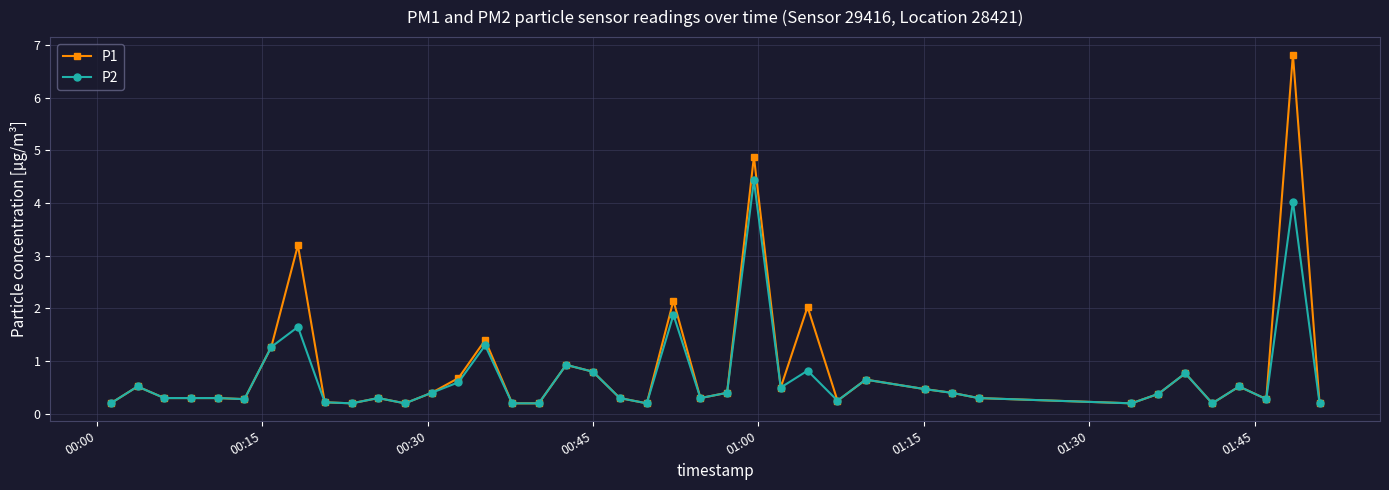

Which series has the largest range (max minus min)?

P1